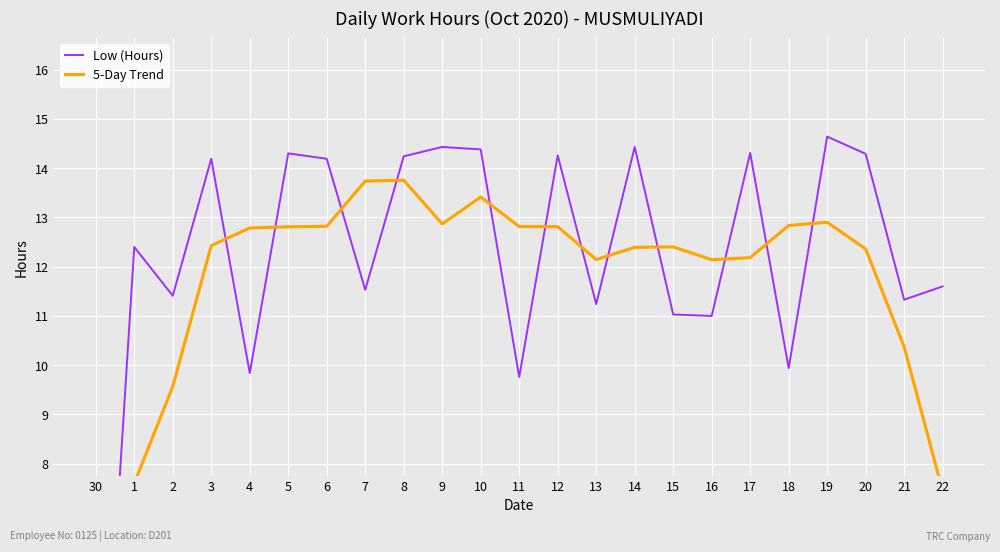

The Low (Hours) series shows 11.2 at 13. True or false?

True